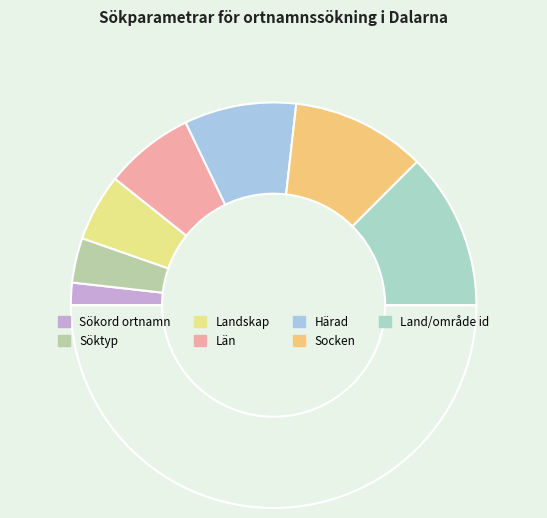

How many slices are in this pie chart?

8